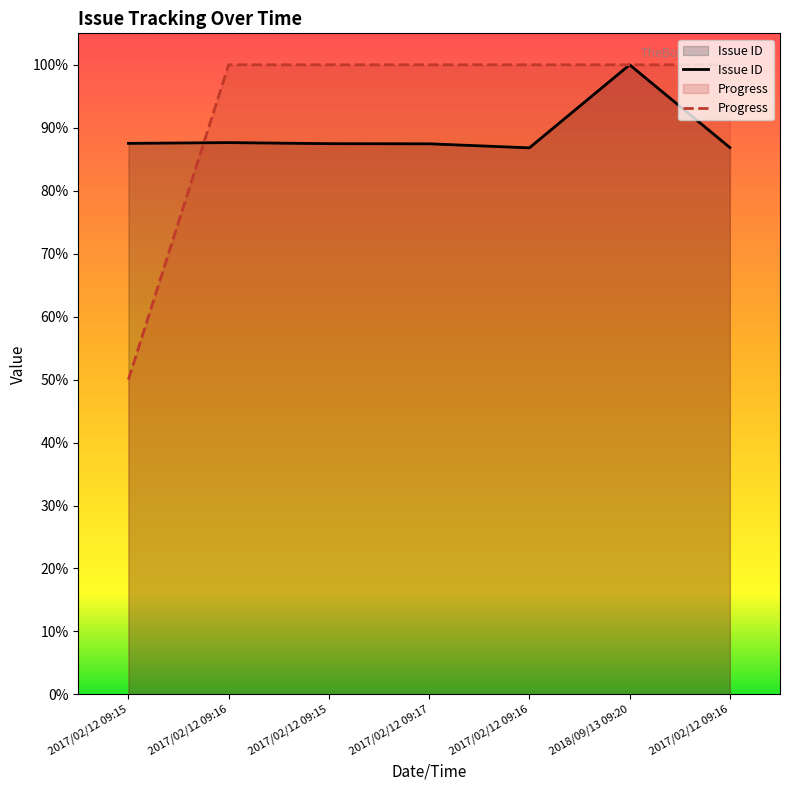

Which series has the largest total across all categories?

Progress